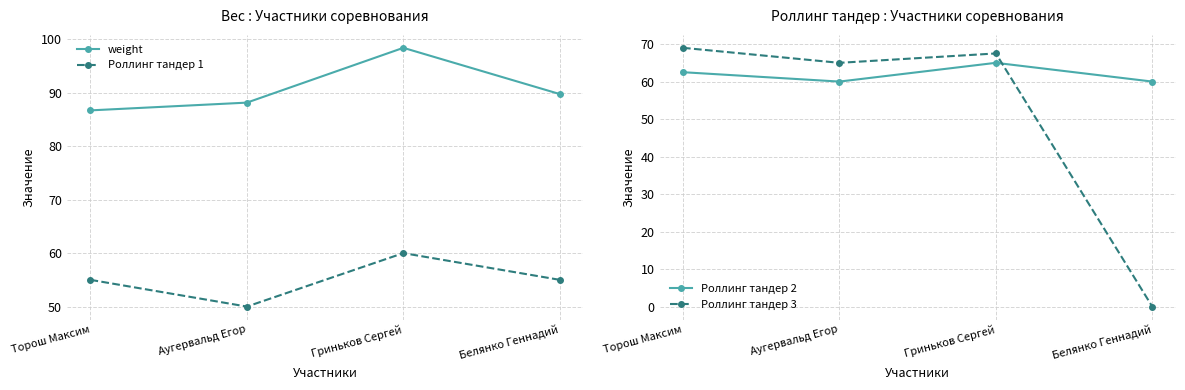

What is the approximate value of Роллинг тандер 1 at Аугервальд Егор?

50.0